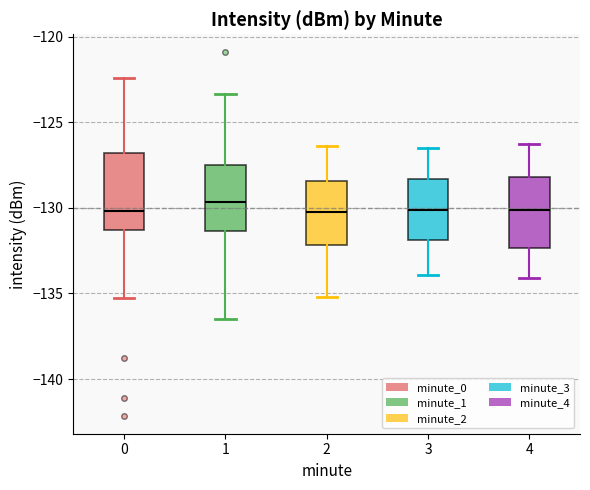

Reading left to right, transcribe this box plot: for each box, give where its median line is, the range the box spans, and where its two whiskers end, as read against the y-axis. The values are not printed on the chart, so give them approximately, as read against the axis.

0: median -130.0, box -131.5 to -127.0, whiskers -135.5 to -122.5
1: median -129.5, box -131.5 to -127.5, whiskers -136.5 to -123.5
2: median -130.0, box -132.0 to -128.5, whiskers -135.0 to -126.5
3: median -130.0, box -132.0 to -128.5, whiskers -134.0 to -126.5
4: median -130.0, box -132.5 to -128.0, whiskers -134.0 to -126.5